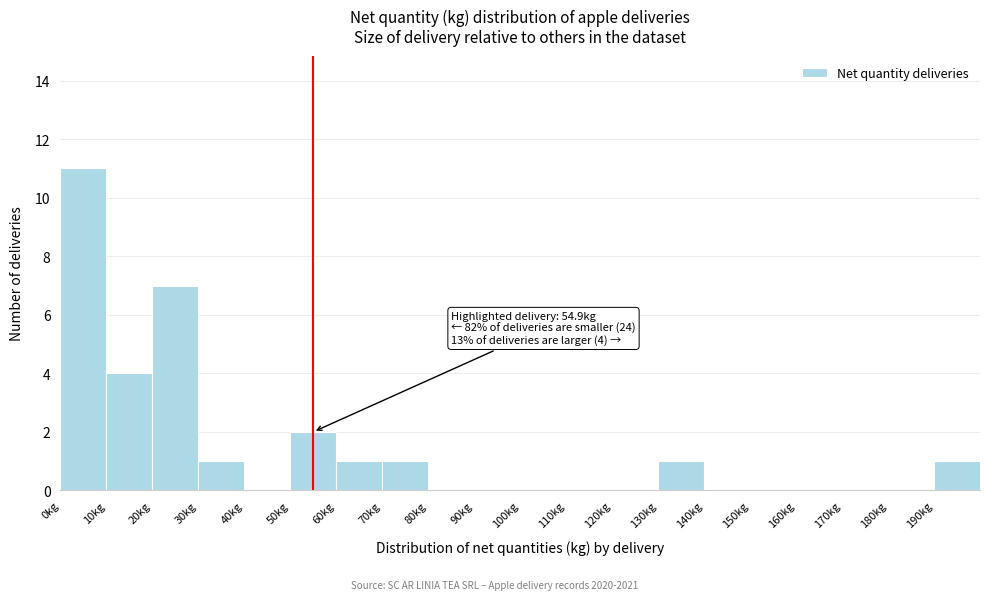

Over which range of the x-axis is the bar tallest?

0 to 10